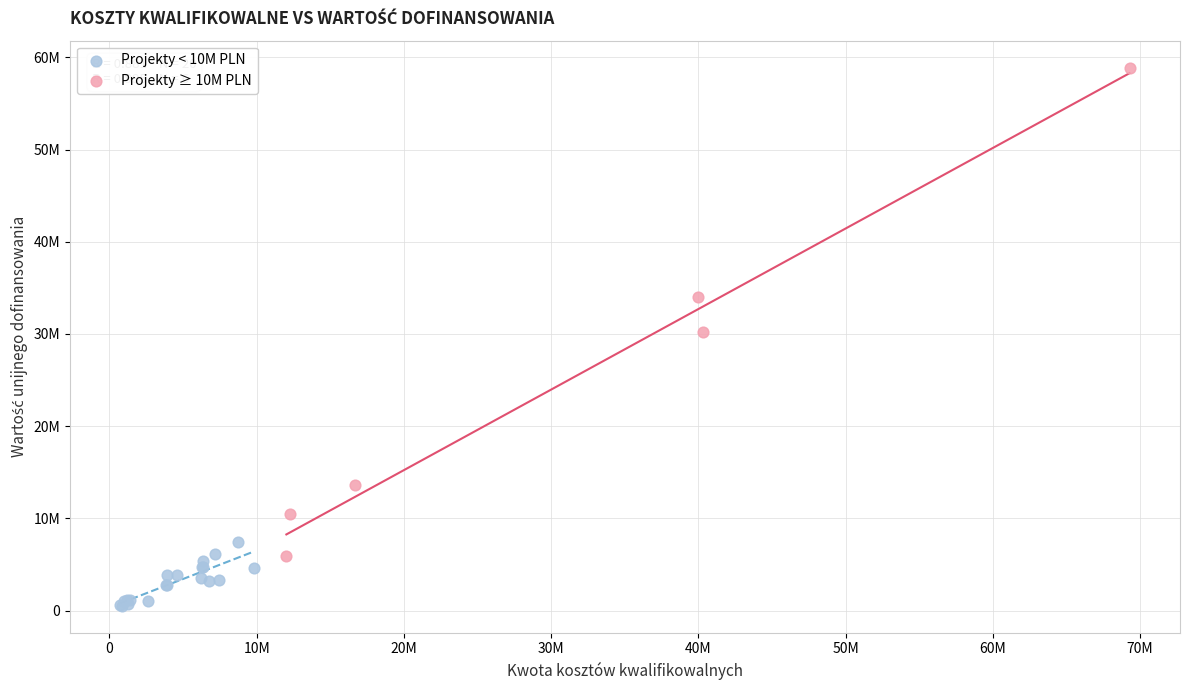

What are all the series names shown in the legend?

Projekty < 10M PLN, Projekty ≥ 10M PLN